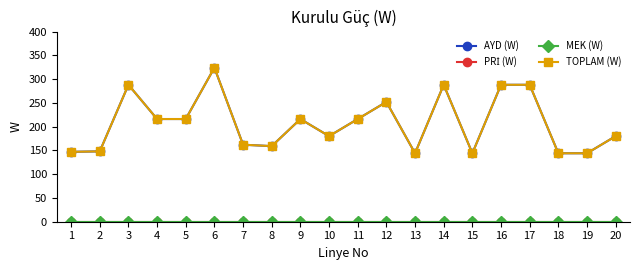

Which series has the largest total across all categories?

AYD (W)